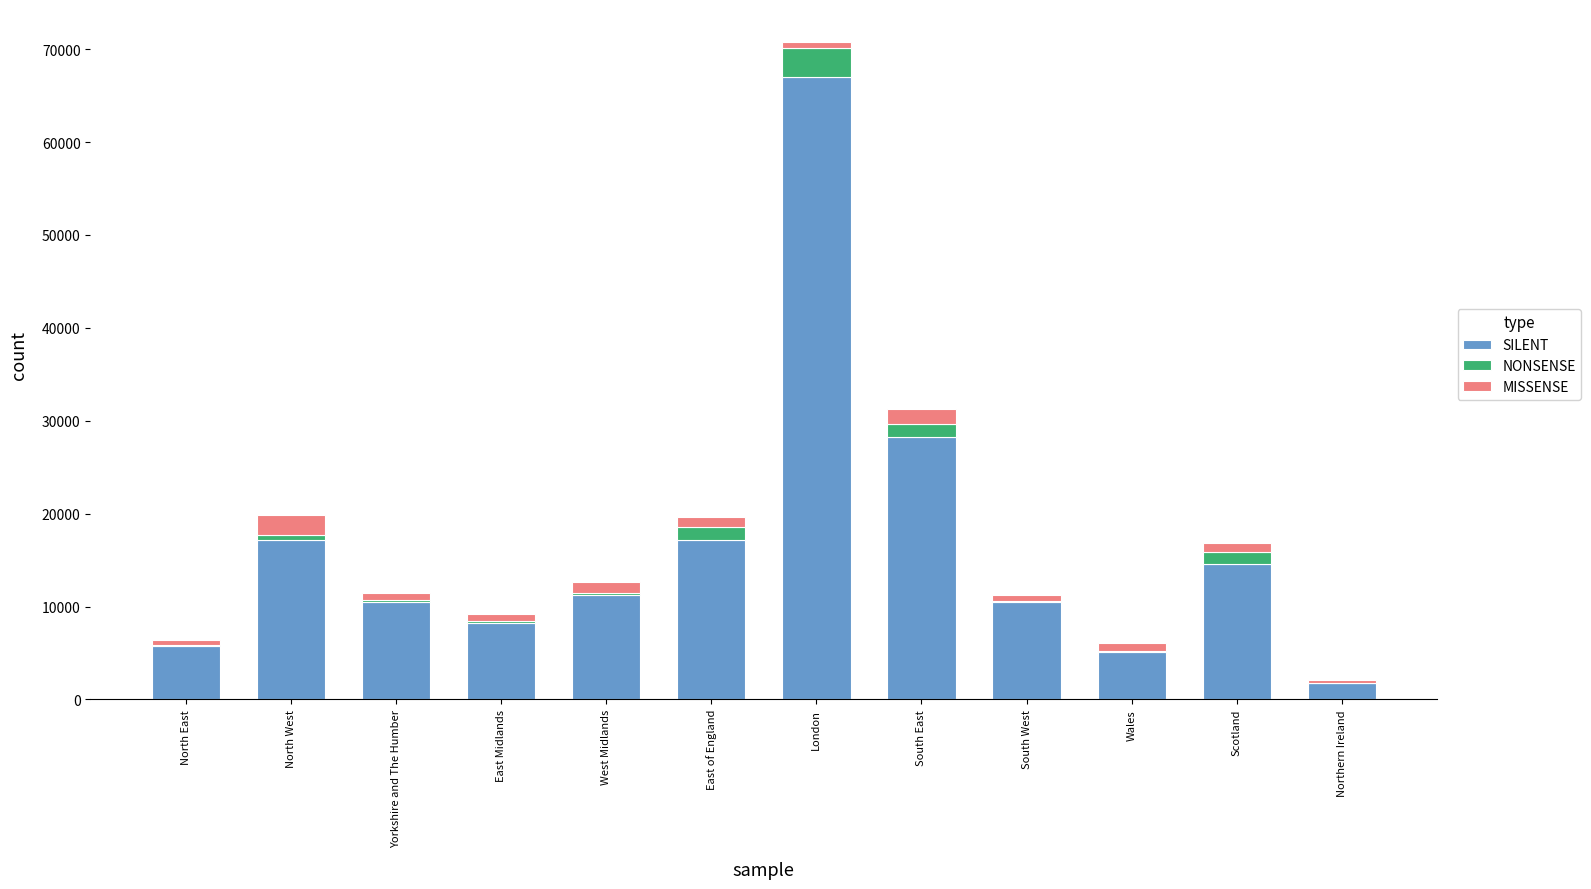

At which category is the sum across all series the highest?

London